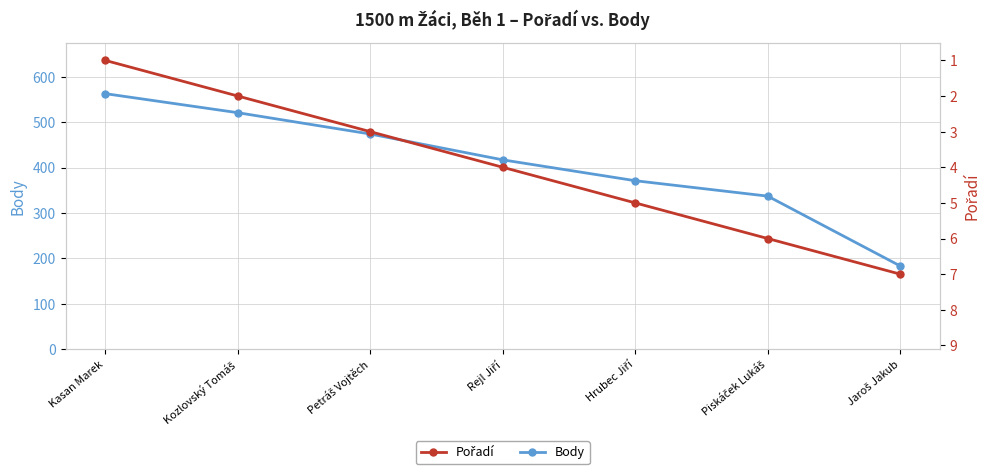

The Body series shows 521 at Kozlovský Tomáš. True or false?

True